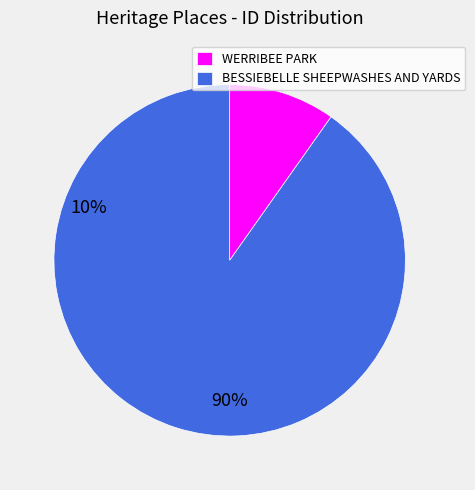

The BESSIEBELLE SHEEPWASHES AND YARDS slice represents 76% of the pie. True or false?

False